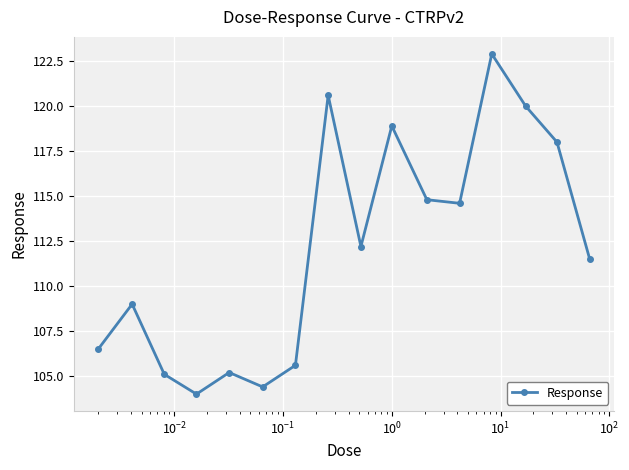

What is the sum of all values?

1793.3